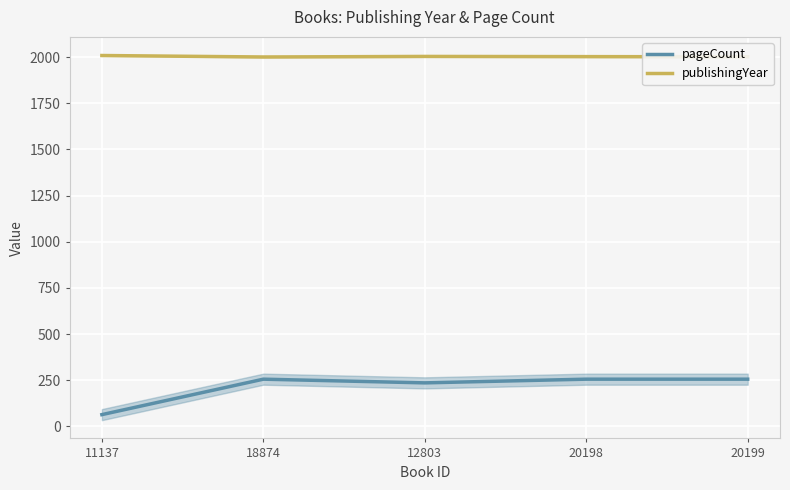

What is the total value across all series at 20198?

2259